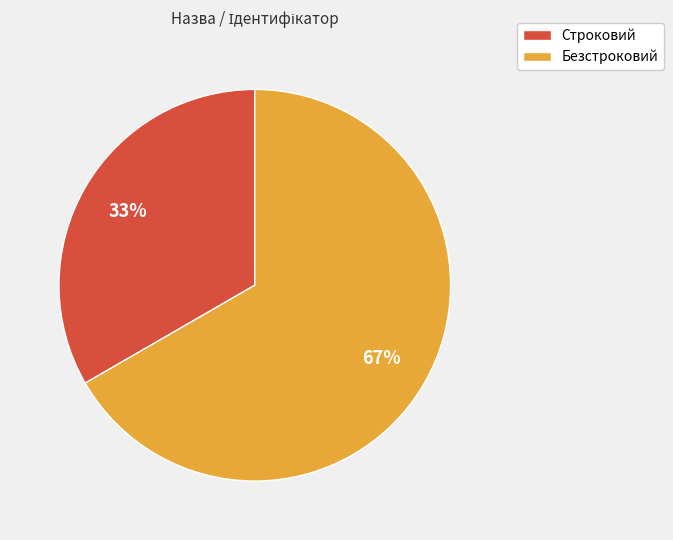

What is the largest slice in the pie chart?

Безстроковий